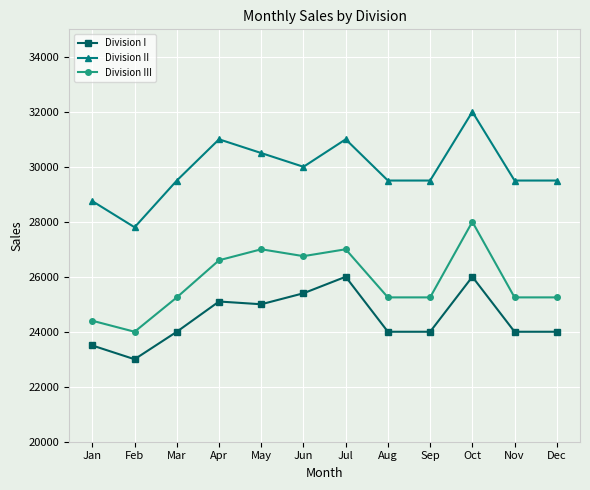

Which category has the lowest value in the Division II series?

Feb